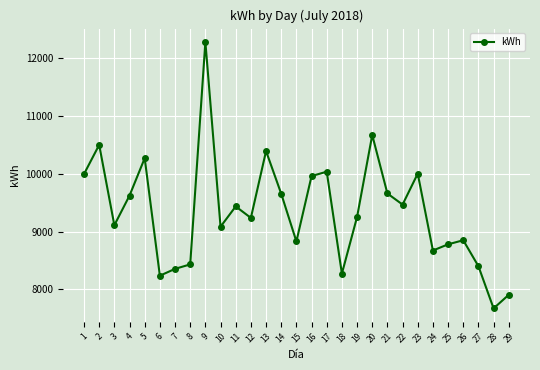

Approximately how many times larger is the value at 22 compared to 16?

1.0